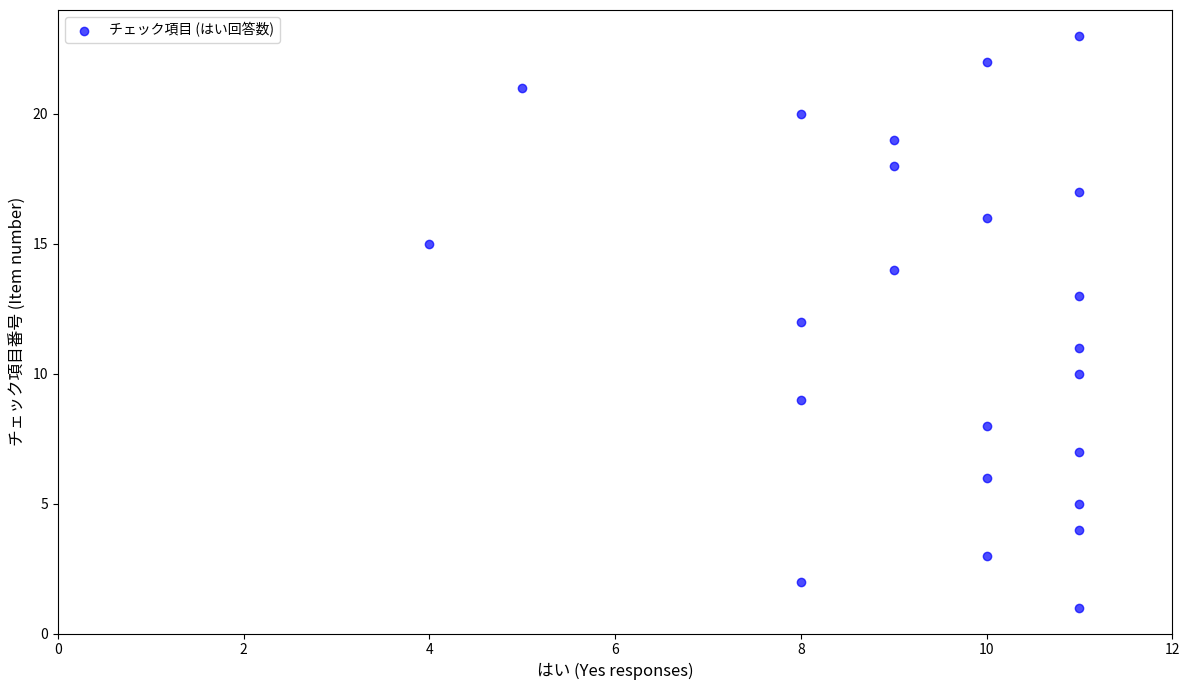

What is the range of X values (max minus min)?

7